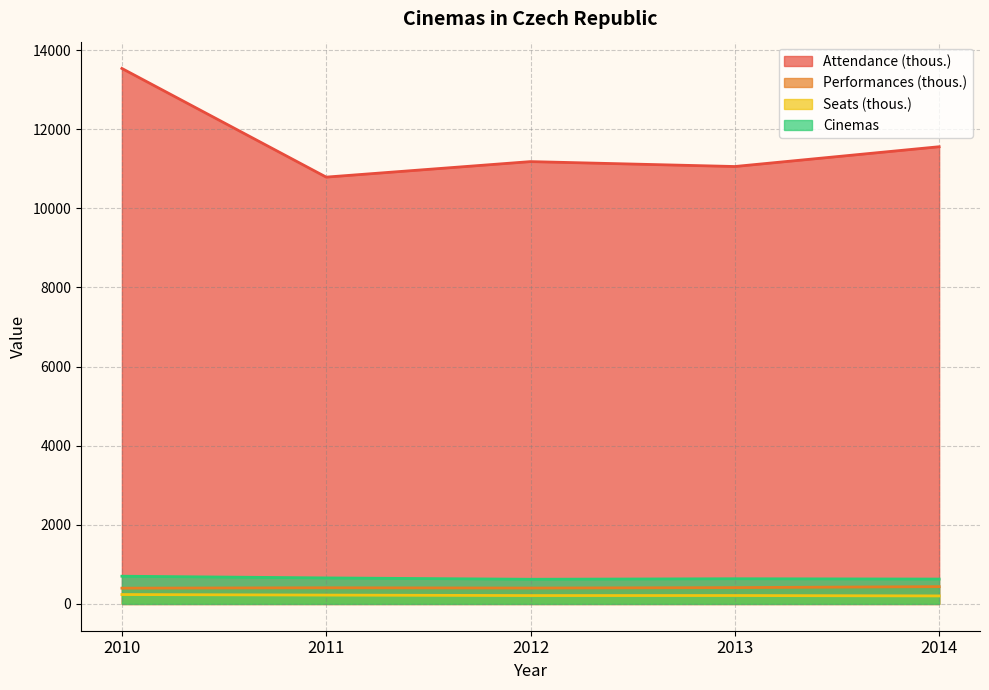

Is it true that Cinemas equals 701 at 2010?

True